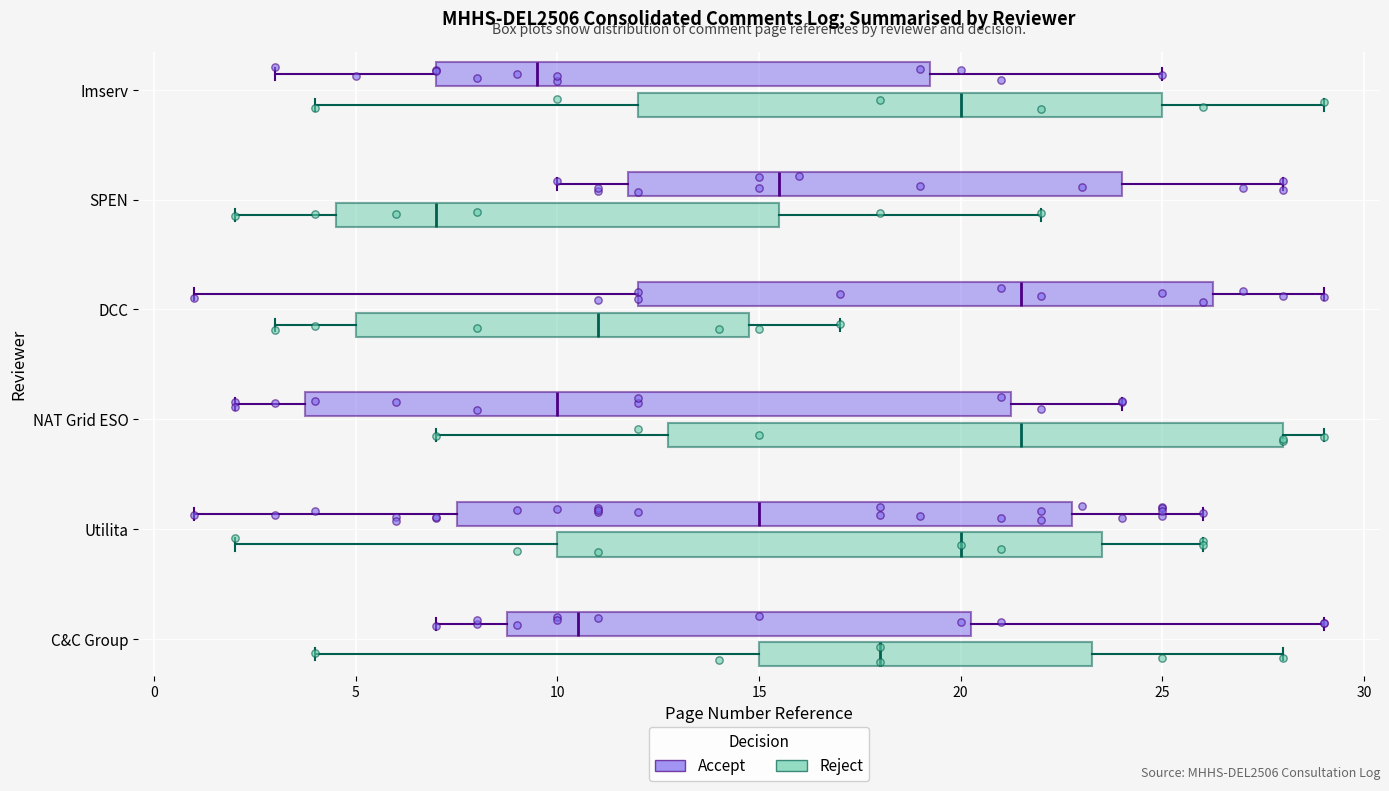

Where does the median line of the box for NAT Grid ESO (Reject) sit on the x-axis? The values are not printed on the chart, so give them approximately, as read against the axis.

21.5